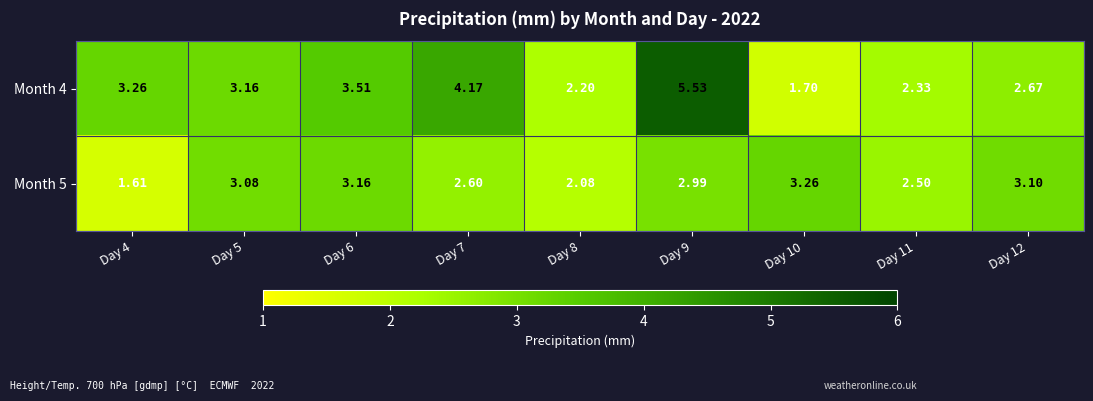

Reading right to left, what are all the values shown in this chart?

Month 4: Day 12=2.7	Day 11=2.3	Day 10=1.7	Day 9=5.5	Day 8=2.2	Day 7=4.2	Day 6=3.5	Day 5=3.2	Day 4=3.3
Month 5: Day 12=3.1	Day 11=2.5	Day 10=3.3	Day 9=3.0	Day 8=2.1	Day 7=2.6	Day 6=3.2	Day 5=3.1	Day 4=1.6